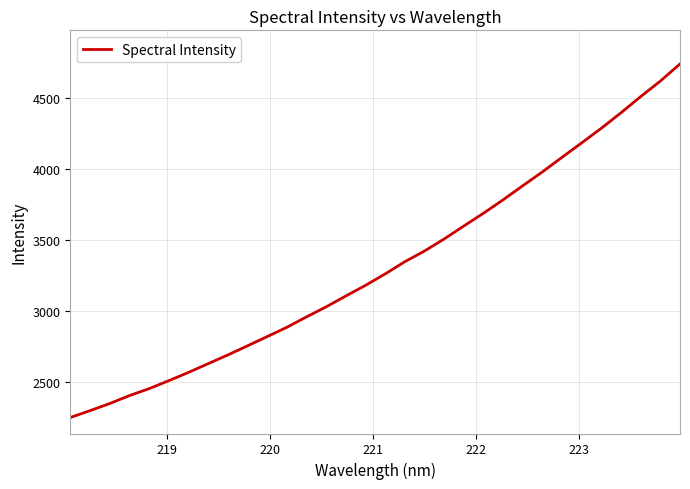

What is the smallest value displayed?

2247.8